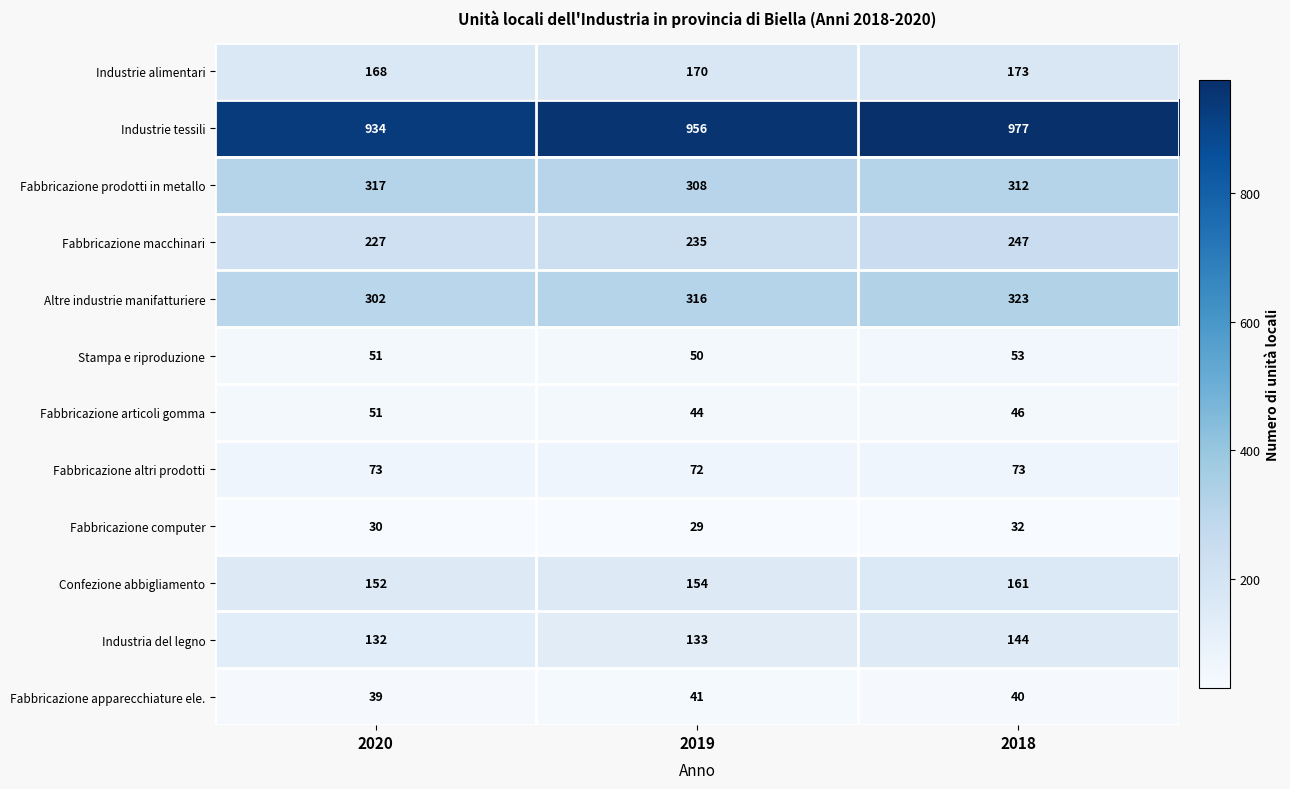

What is the smallest value displayed?

29